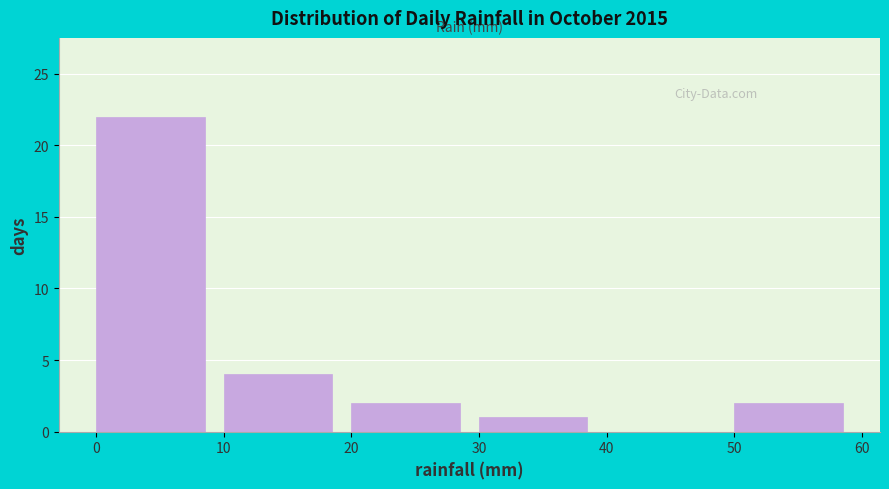

Reading left to right, transcribe this chart: for each bar, give the range it covers on the x-axis and its height. The values are not printed on the chart, so give them approximately, as read against the axis.

0 to 10: 22
10 to 20: 4
20 to 30: 2
30 to 40: 1
40 to 50: 0
50 to 60: 2